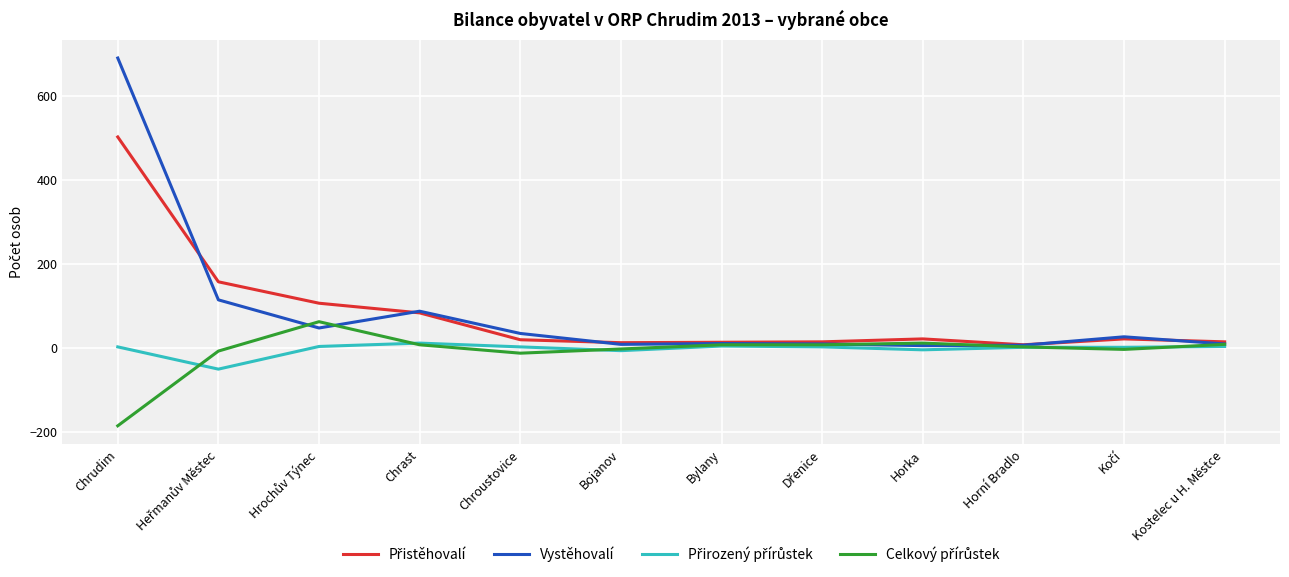

What is the average value of the Vystěhovalí series?

87